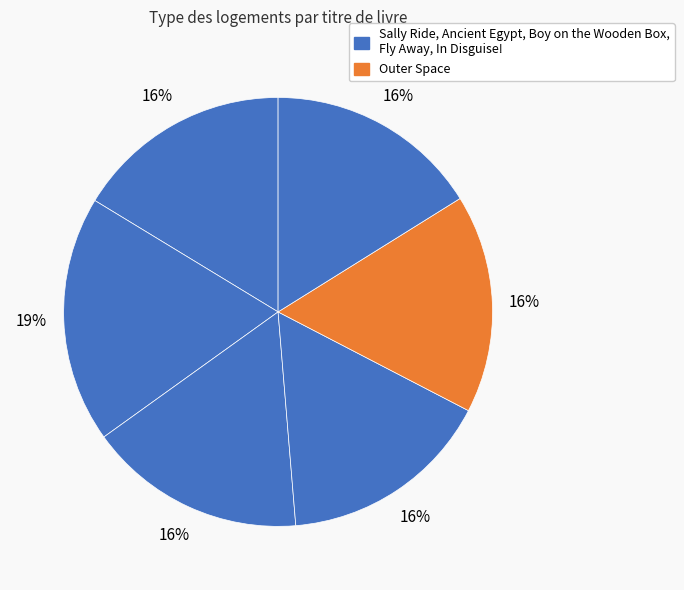

How many slices are in this pie chart?

6